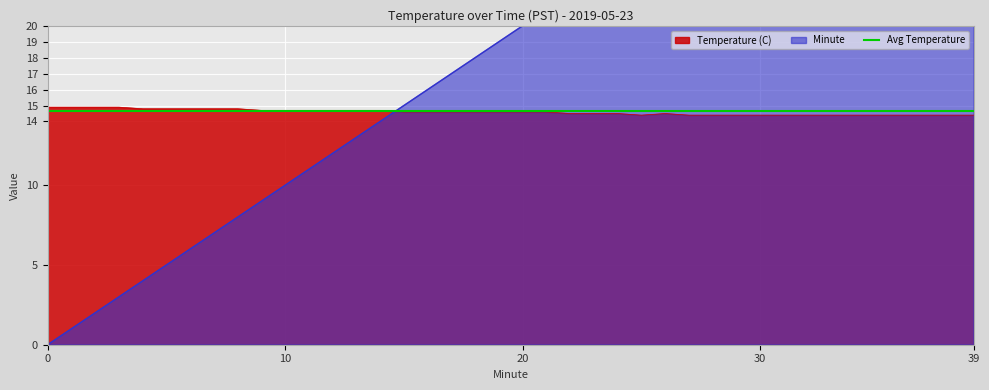

Read the Minute value at 17.

17.0